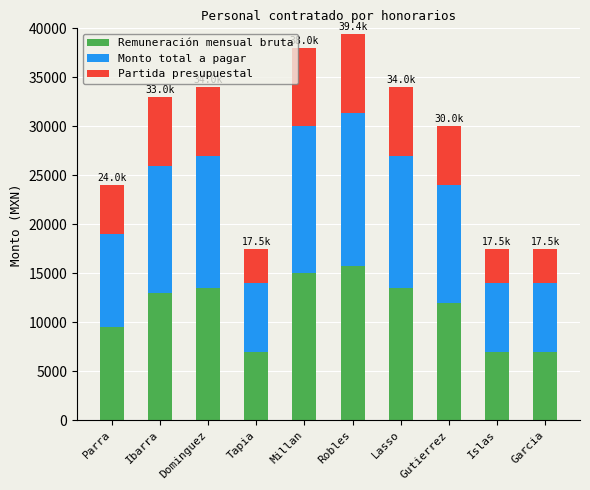

What is the highest value of the Remuneración mensual bruta series?

15700